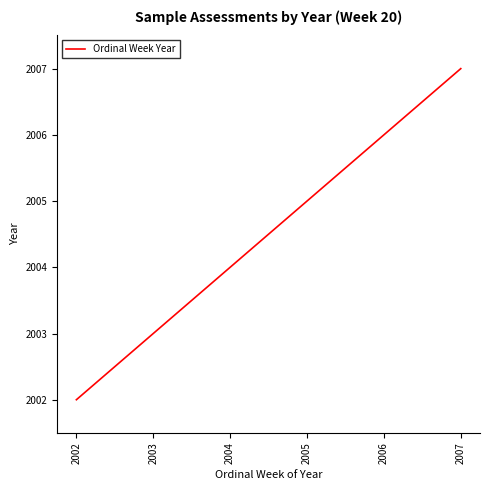

What is the difference between the values at 2002 and 2007?

5